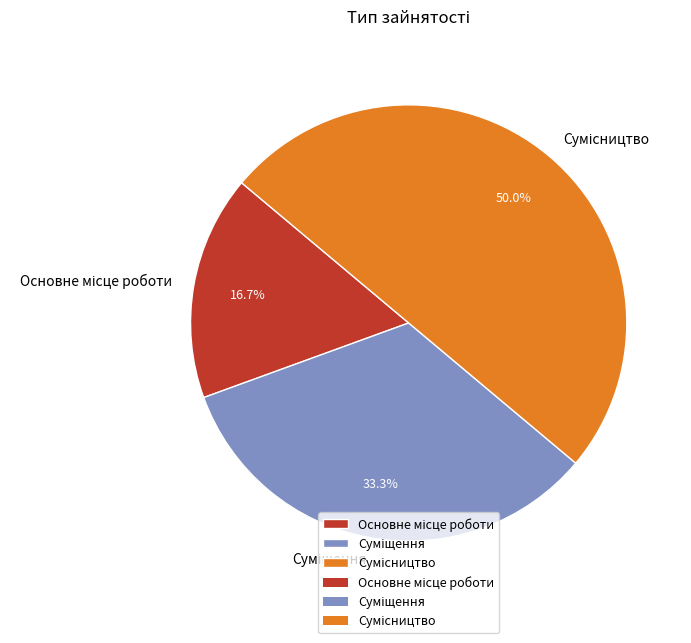

What is the ratio of the value at Суміщення to the value at Основне місце роботи?

2.0